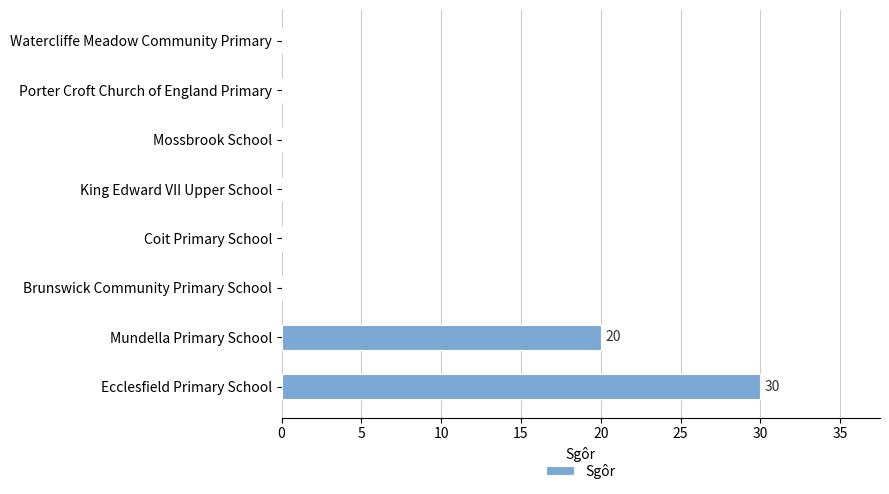

Is it true that the value at Coit Primary School is 0?

True